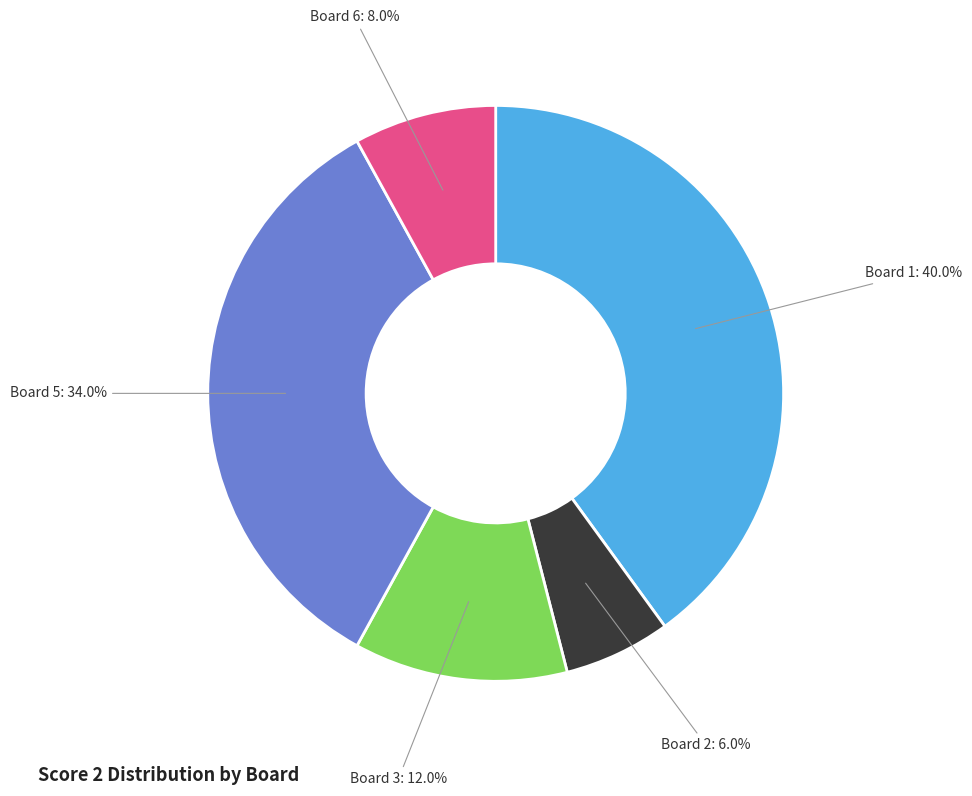

Is there any slice that represents more than half of the pie?

No